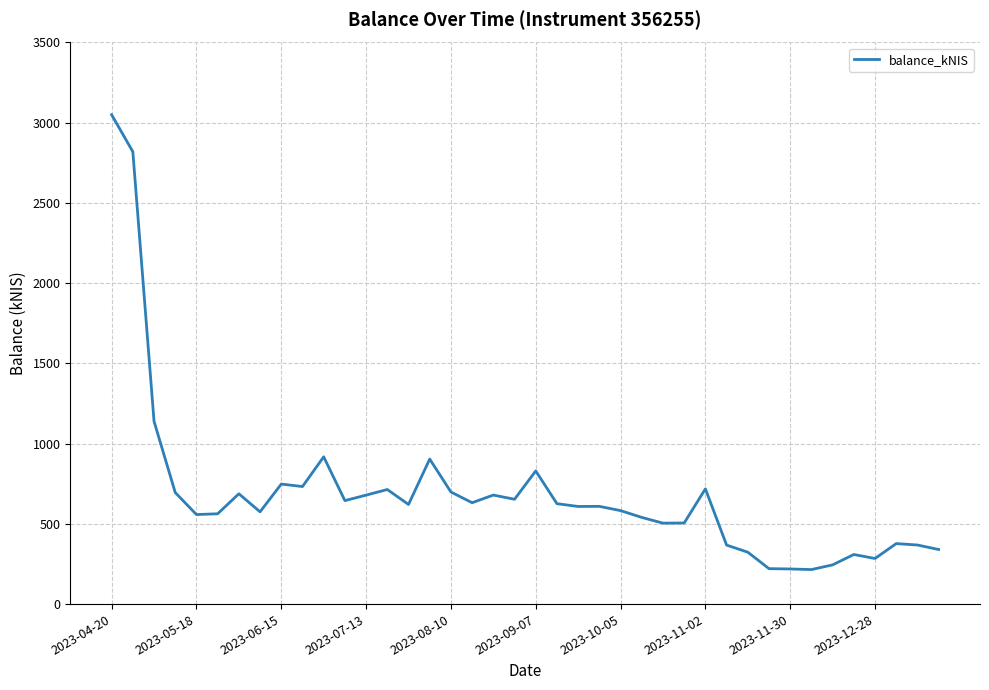

What is the smallest value displayed?

215.1